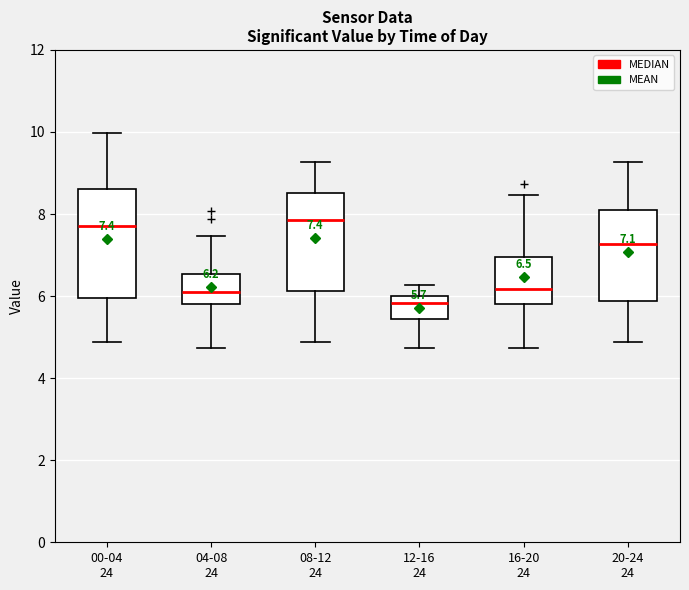

Which box is the tallest, from its lower edge to its upper edge?

00-04 24